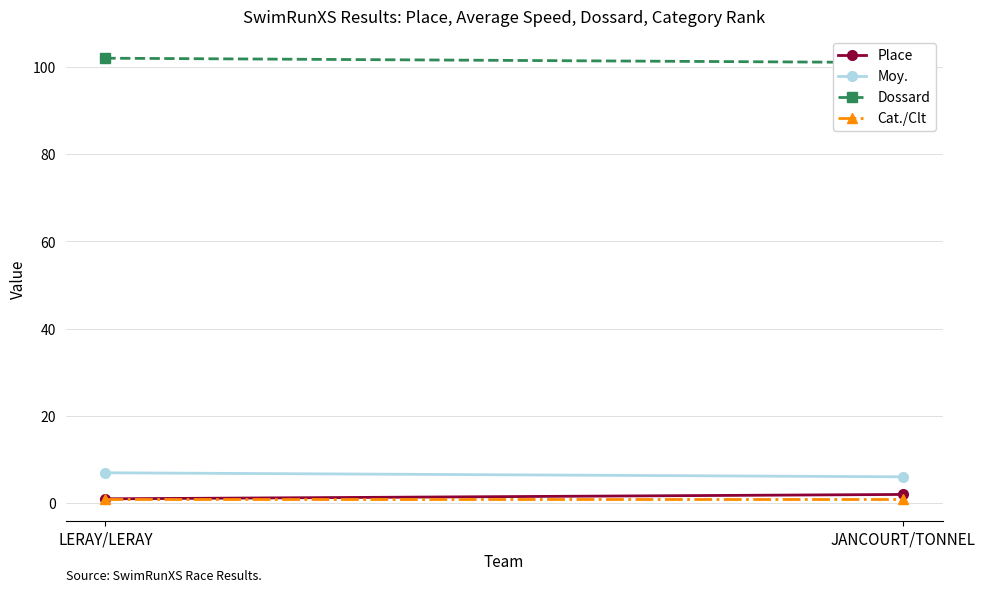

The value of Dossard at LERAY/LERAY is 102.0. True or false?

True